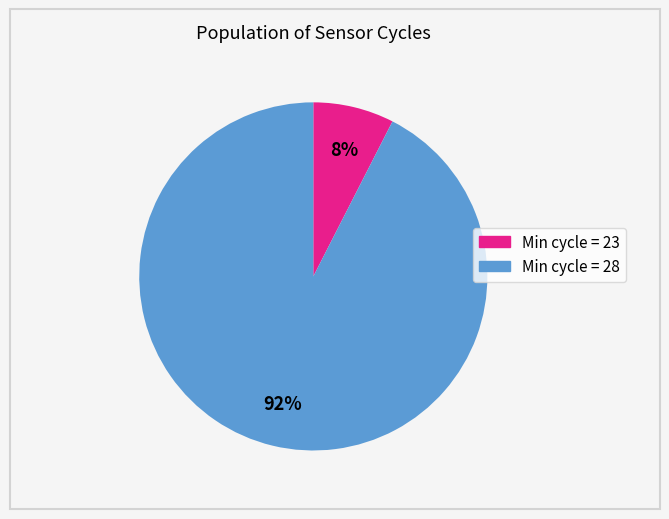

How many segments does this pie chart have?

2